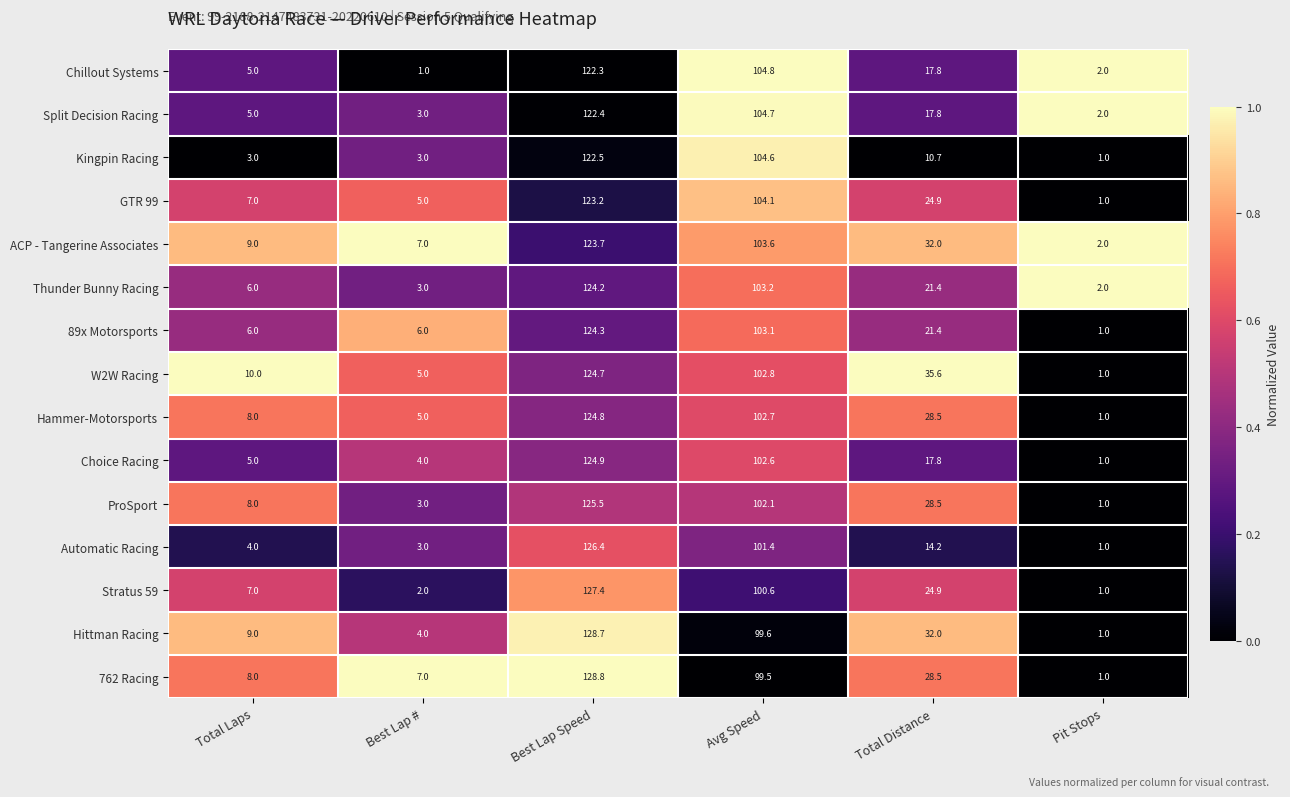

Is the value of Split Decision Racing at Total Distance greater than the value of Hittman Racing at Total Laps?

Yes